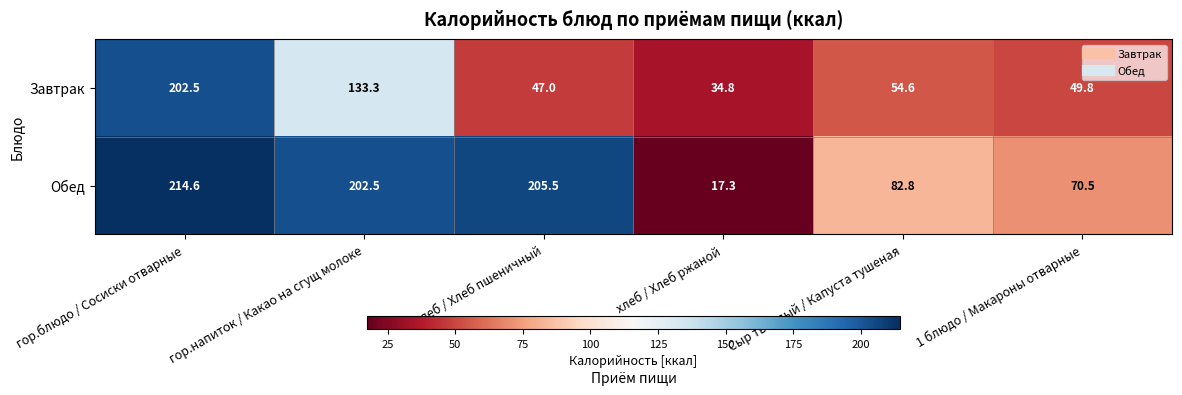

What is the minimum value shown in the chart?

17.3